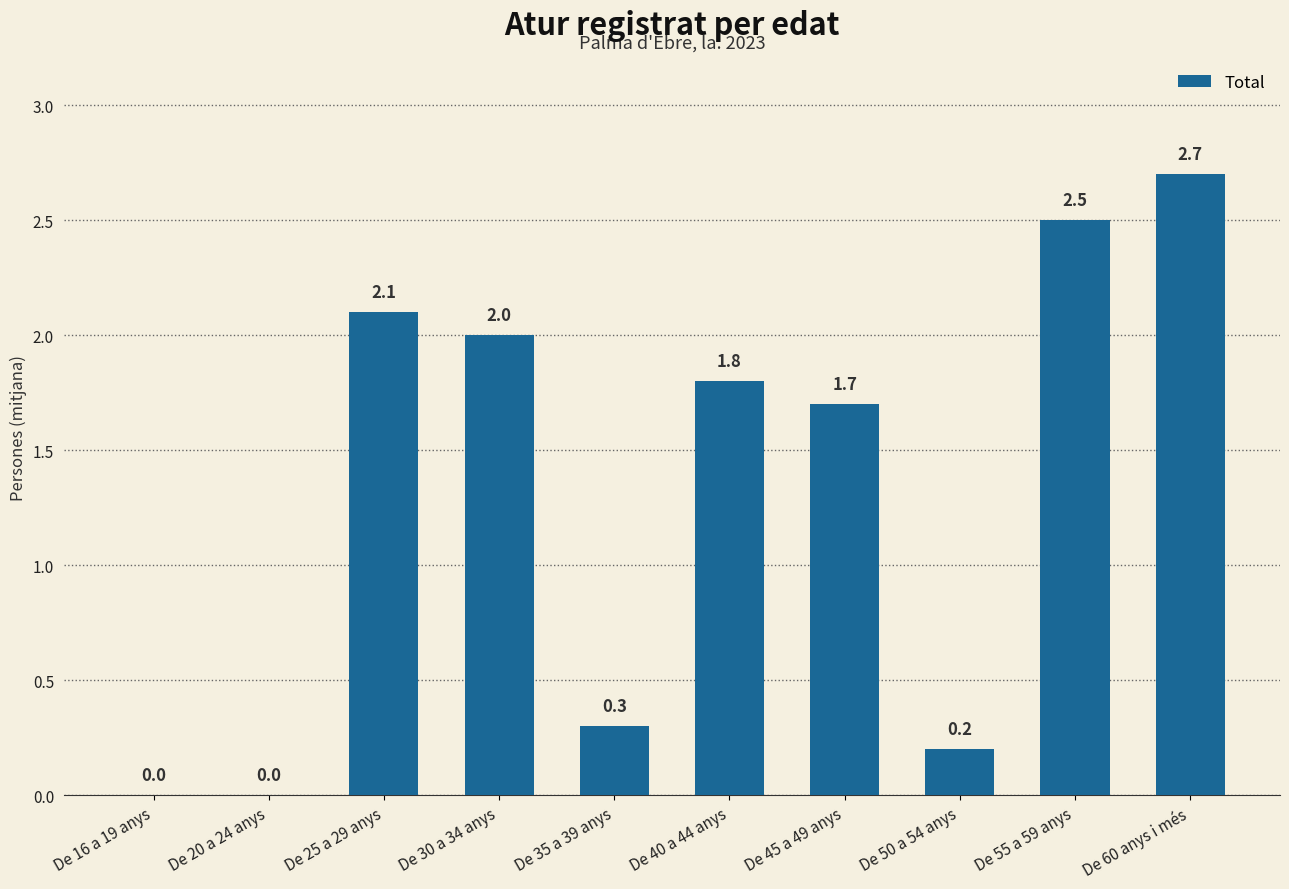

How many data points does each series have?

10